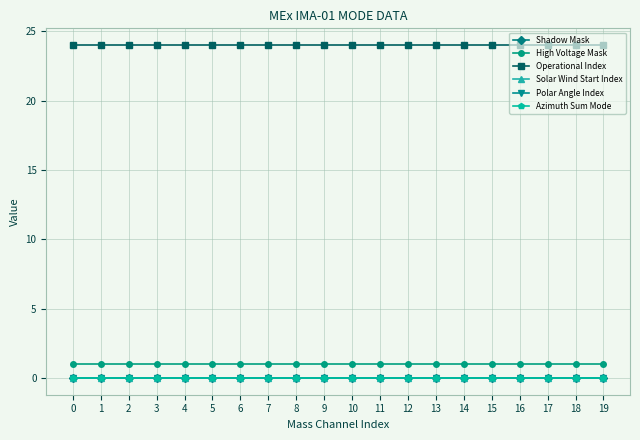

Does the chart have visible grid lines?

Yes